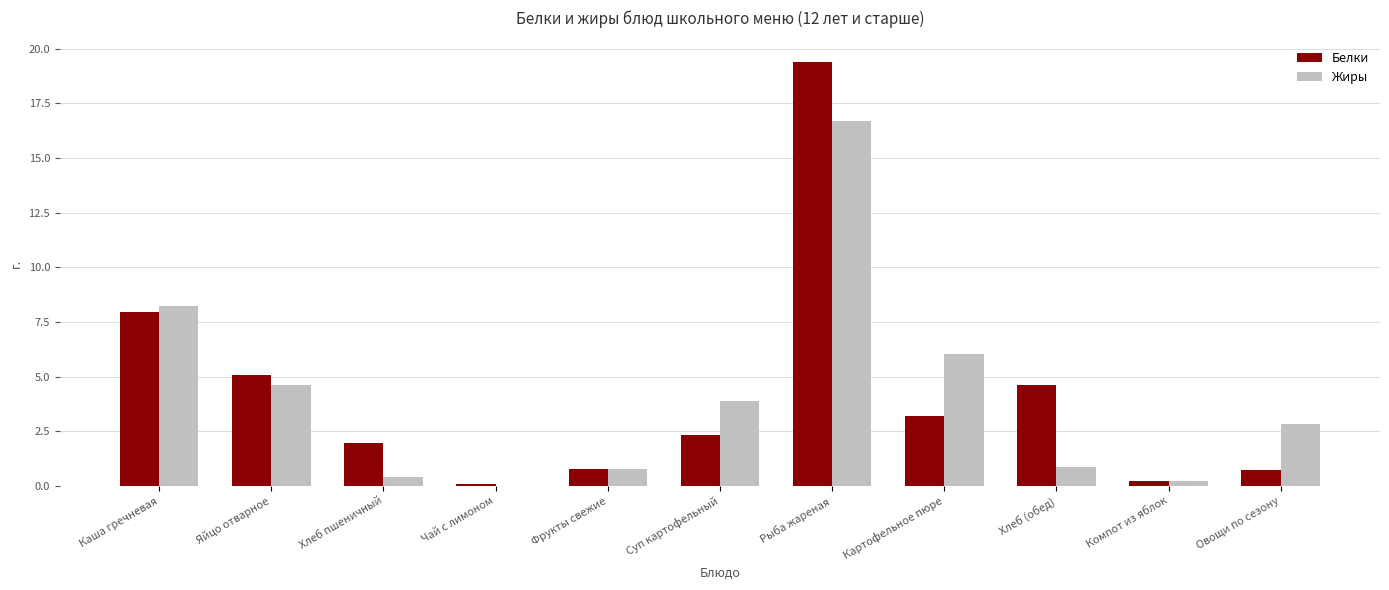

Which series has the largest range (max minus min)?

Белки